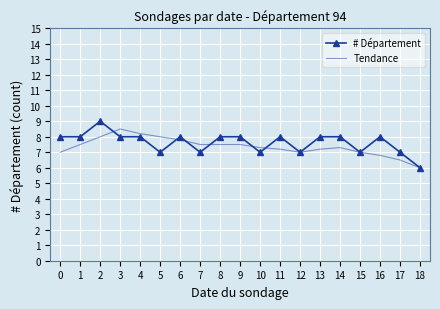

What is the total value across all series at 3?

16.5